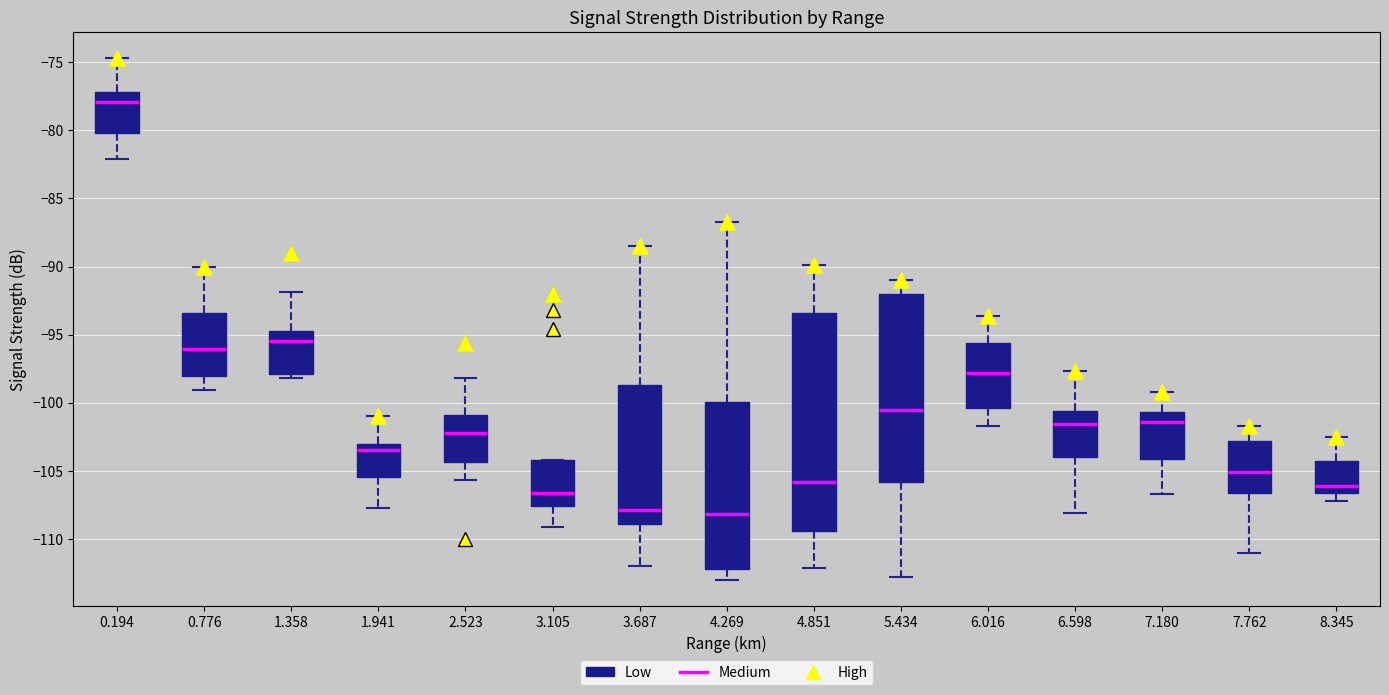

Reading left to right, read every box against the y-axis: the position of its median line, the range the box covers, and the ends of its whiskers. The values are not printed on the chart, so give them approximately, as read against the axis.

0.194: median -78.0, box -80.0 to -77.0, whiskers -82.0 to -74.5
0.776: median -96.0, box -98.0 to -93.5, whiskers -99.0 to -90.0
1.358: median -95.5, box -98.0 to -94.5, whiskers -98.0 (just below the box's lower edge) to -92.0
1.941: median -103.5, box -105.5 to -103.0, whiskers -107.5 to -101.0
2.523: median -102.0, box -104.5 to -101.0, whiskers -105.5 to -98.0
3.105: median -106.5, box -107.5 to -104.0, whiskers -109.0 to -104.0
3.687: median -108.0, box -109.0 to -98.5, whiskers -112.0 to -88.5
4.269: median -108.0, box -112.0 to -100.0, whiskers -113.0 to -86.5
4.851: median -106.0, box -109.5 to -93.5, whiskers -112.0 to -90.0
5.434: median -100.5, box -106.0 to -92.0, whiskers -113.0 to -91.0
6.016: median -98.0, box -100.5 to -95.5, whiskers -101.5 to -93.5
6.598: median -101.5, box -104.0 to -100.5, whiskers -108.0 to -97.5
7.180: median -101.5, box -104.0 to -100.5, whiskers -106.5 to -99.0
7.762: median -105.0, box -106.5 to -103.0, whiskers -111.0 to -101.5
8.345: median -106.0, box -106.5 to -104.5, whiskers -107.0 to -102.5